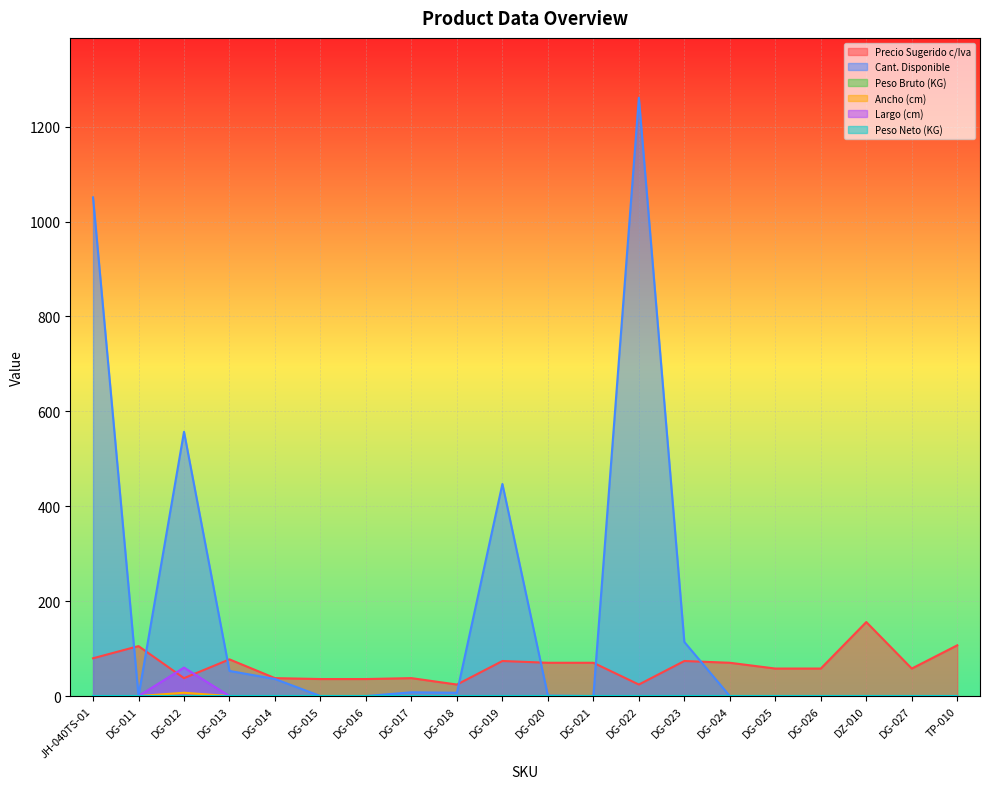

What value does the Largo (cm) series have at DG-012?

60.0